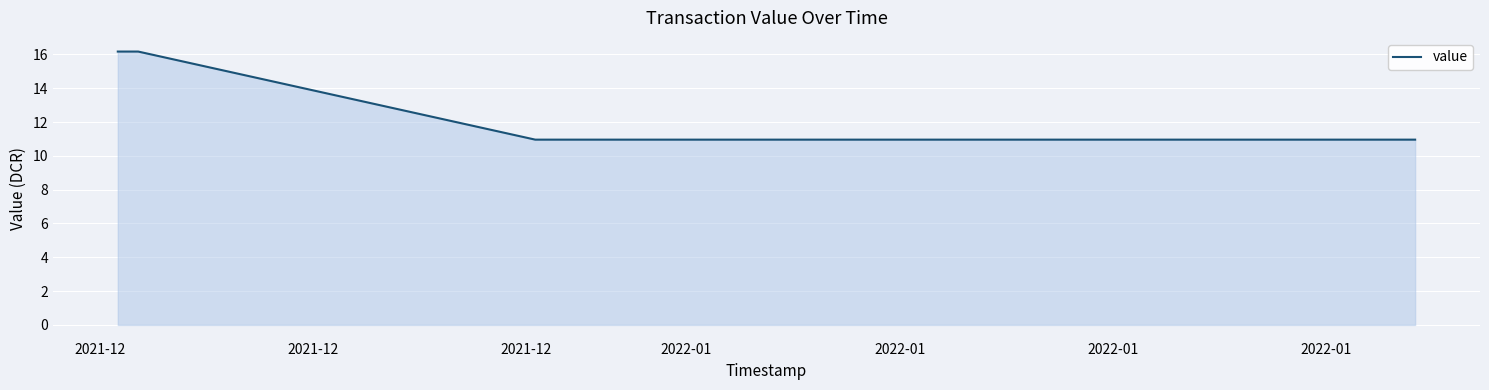

What is the smallest value displayed?

11.0